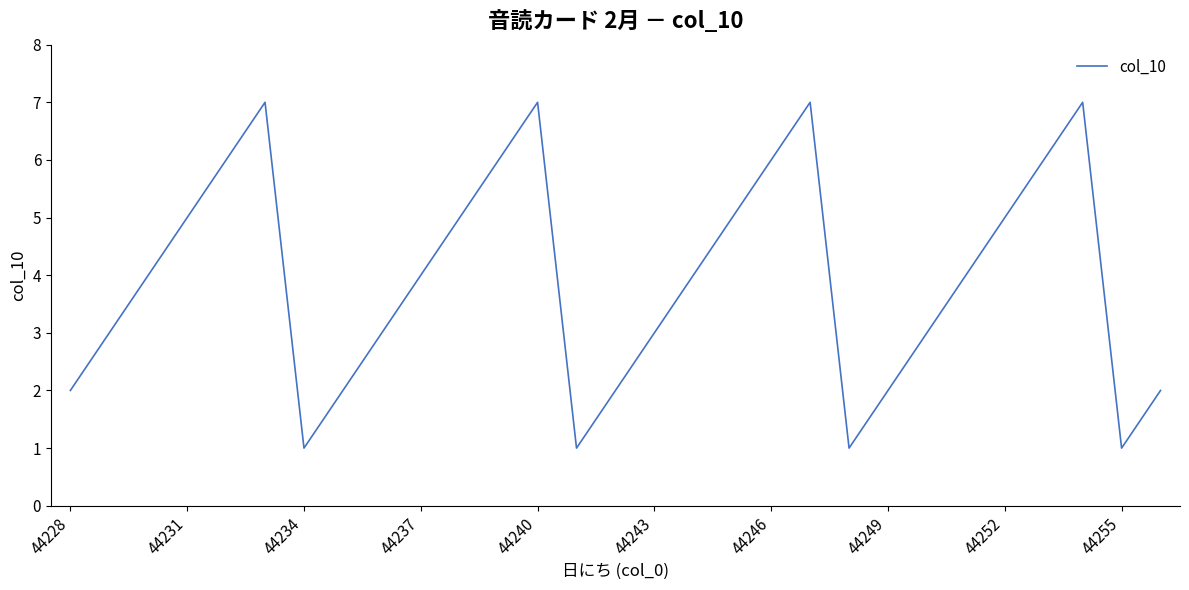

What is the maximum value shown in the chart?

7